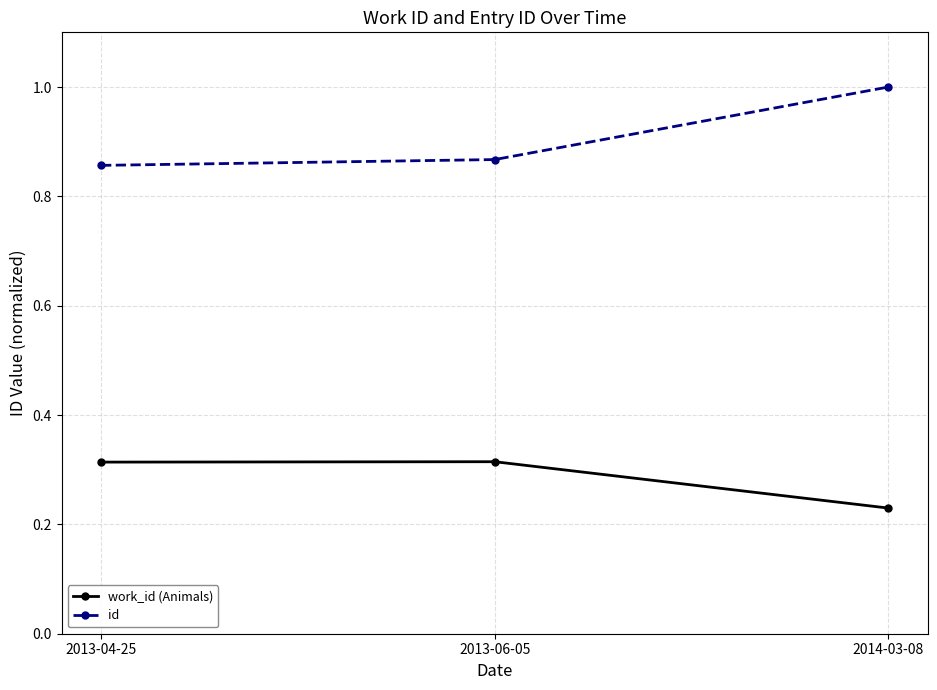

Which series has the largest total across all categories?

id